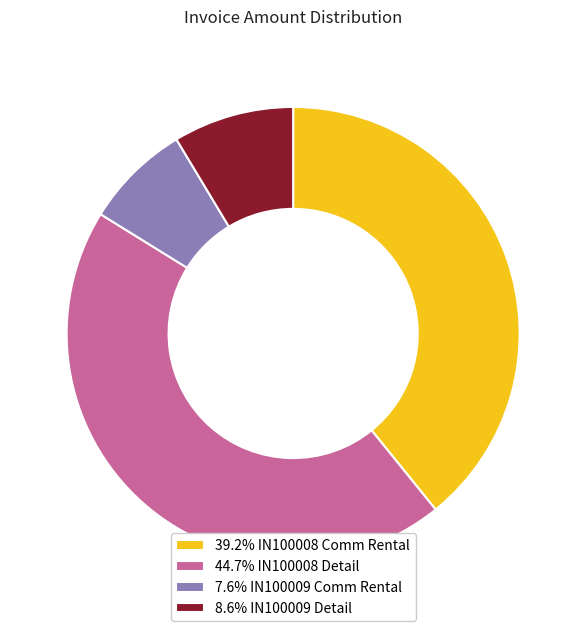

Is the sum of 39.2% IN100008 Comm Rental and 7.6% IN100009 Comm Rental greater than half?

No